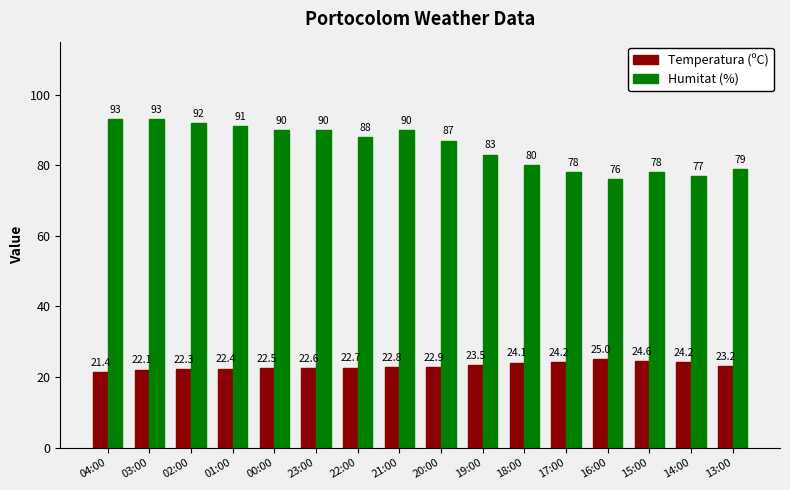

Which series has the widest spread of values?

Humitat (%)